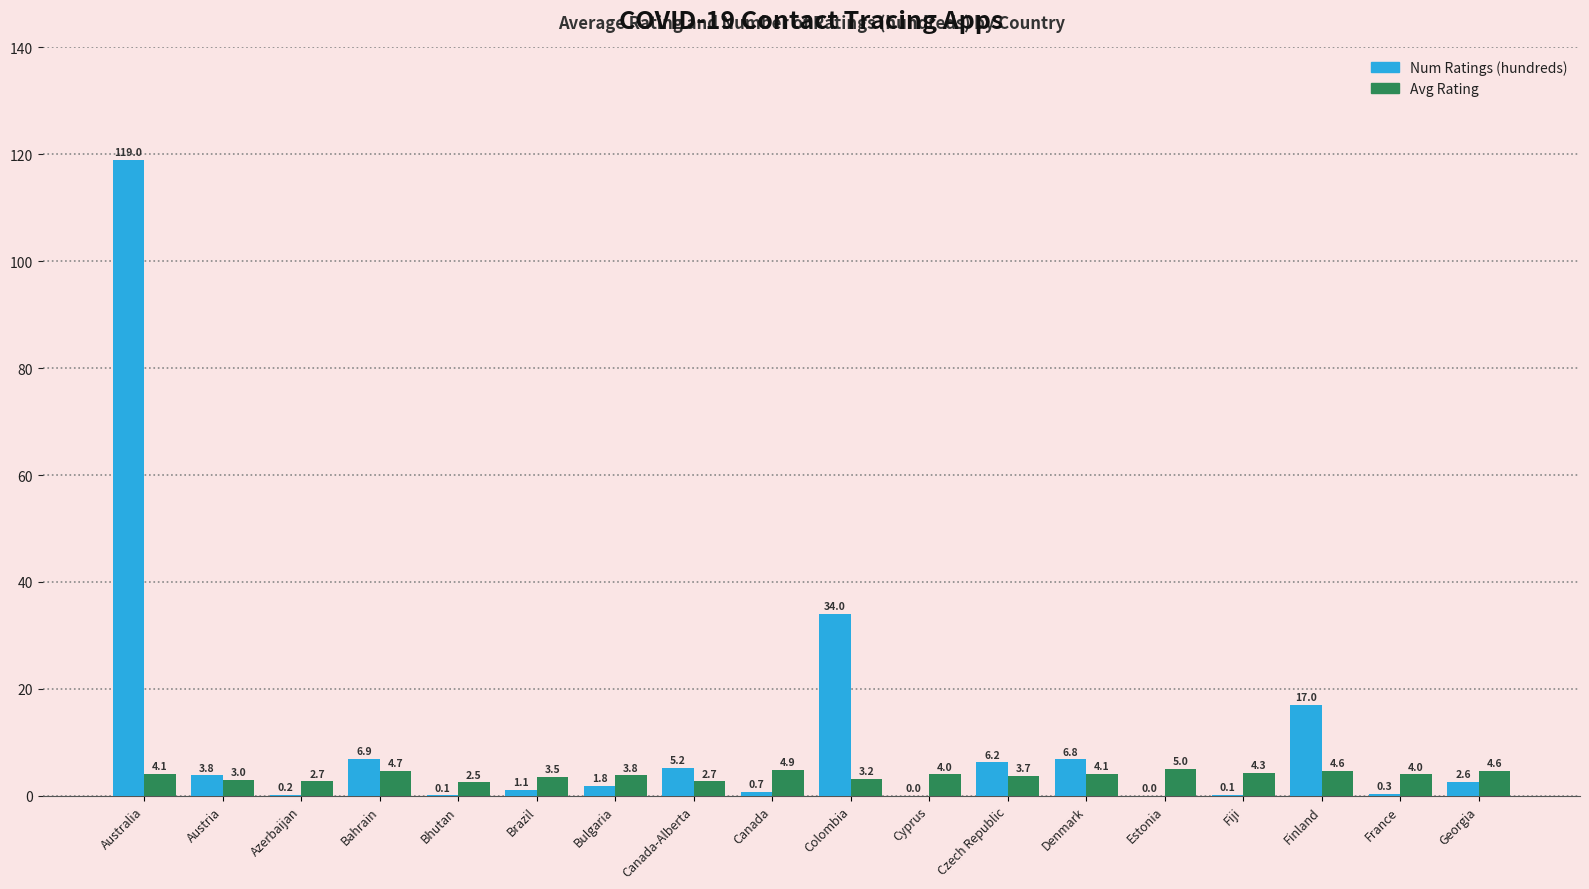

Read the Num Ratings (hundreds) value at Bhutan.

0.1